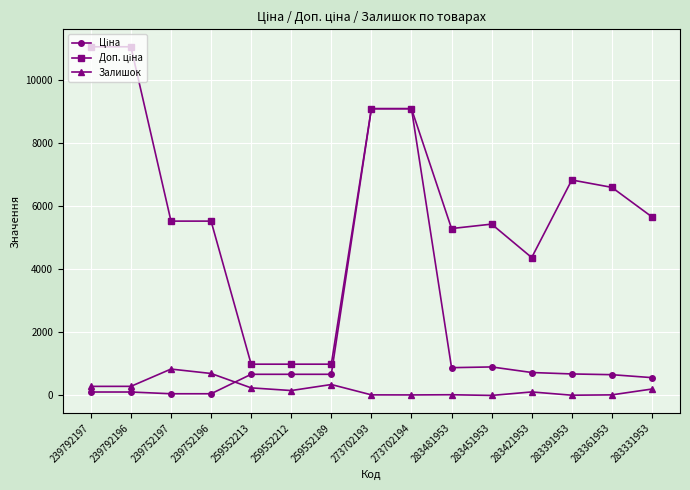

What is the total value across all series at 273702194?

18202.0